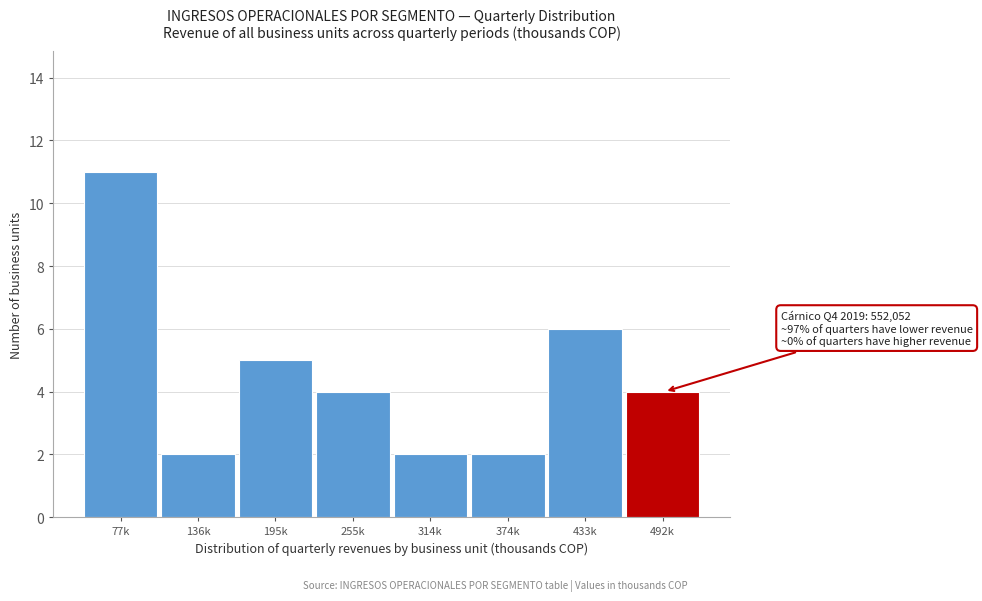

Reading left to right, what are all the values shown in this chart?

77k=11	136k=2	195k=5	255k=4	314k=2	374k=2	433k=6	492k=4